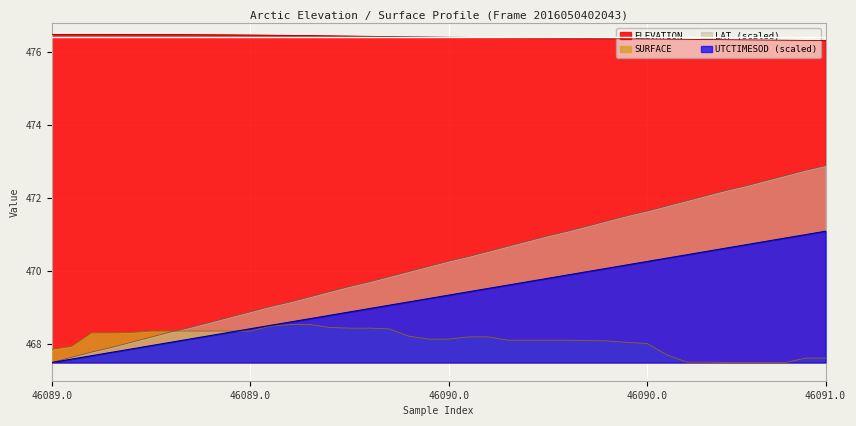

Reading left to right, list all the values displayed in this chart.

ELEVATION: 476.5	476.5	476.5	476.5	476.5	476.5	476.5	476.5	476.5	476.5	476.5	476.5	476.4	476.4	476.4	476.4	476.4	476.4	476.4	476.4	476.4	476.4	476.4	476.4	476.4	476.4	476.4	476.4	476.4	476.4	476.3	476.3	476.3	476.3	476.3	476.3	476.3	476.3	476.3	476.3
SURFACE: 467.9	467.9	468.3	468.3	468.3	468.4	468.4	468.4	468.4	468.4	468.4	468.5	468.5	468.5	468.4	468.4	468.4	468.4	468.2	468.1	468.1	468.2	468.2	468.1	468.1	468.1	468.1	468.1	468.1	468.0	468.0	467.7	467.5	467.5	467.5	467.5	467.5	467.5	467.6	467.6
LAT: 467.5	467.6	467.8	467.9	468.0	468.2	468.3	468.5	468.6	468.7	468.9	469.0	469.1	469.3	469.4	469.6	469.7	469.8	470.0	470.1	470.3	470.4	470.5	470.7	470.8	471.0	471.1	471.2	471.4	471.5	471.6	471.8	471.9	472.1	472.2	472.3	472.5	472.6	472.8	472.9
UTCTIMESOD: 467.5	467.6	467.7	467.8	467.9	468.0	468.0	468.1	468.2	468.3	468.4	468.5	468.6	468.7	468.8	468.9	469.0	469.1	469.1	469.2	469.3	469.4	469.5	469.6	469.7	469.8	469.9	470.0	470.1	470.2	470.3	470.3	470.4	470.5	470.6	470.7	470.8	470.9	471.0	471.1